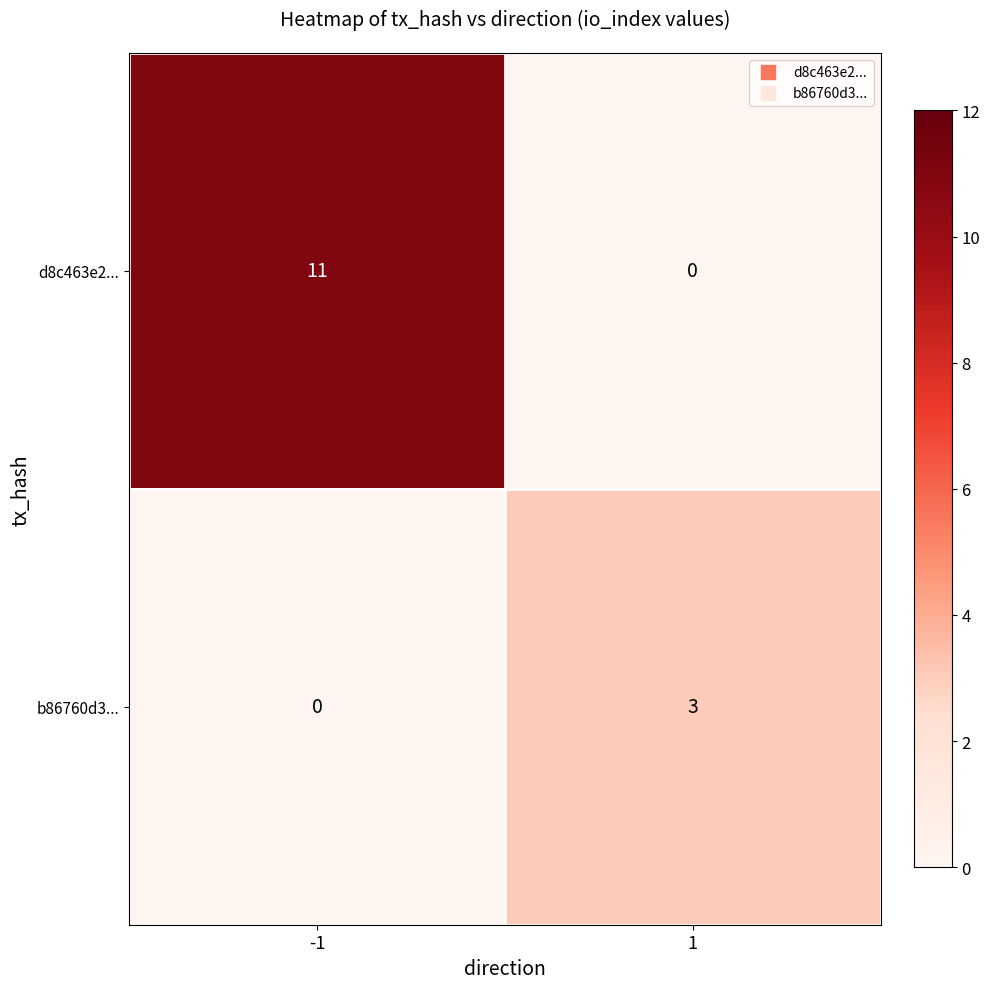

Which label corresponds to the largest value in the chart?

-1